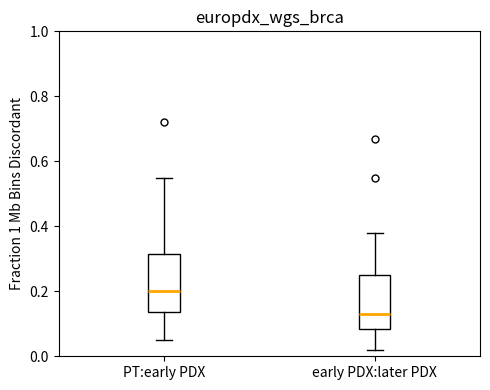

Reading left to right, read every box against the y-axis: the position of its median line, the range the box covers, and the ends of its whiskers. The values are not printed on the chart, so give them approximately, as read against the axis.

PT:early PDX: median 0.20, box 0.14 to 0.32, whiskers 0.06 to 0.56
early PDX:later PDX: median 0.14, box 0.08 to 0.26, whiskers 0.02 to 0.38